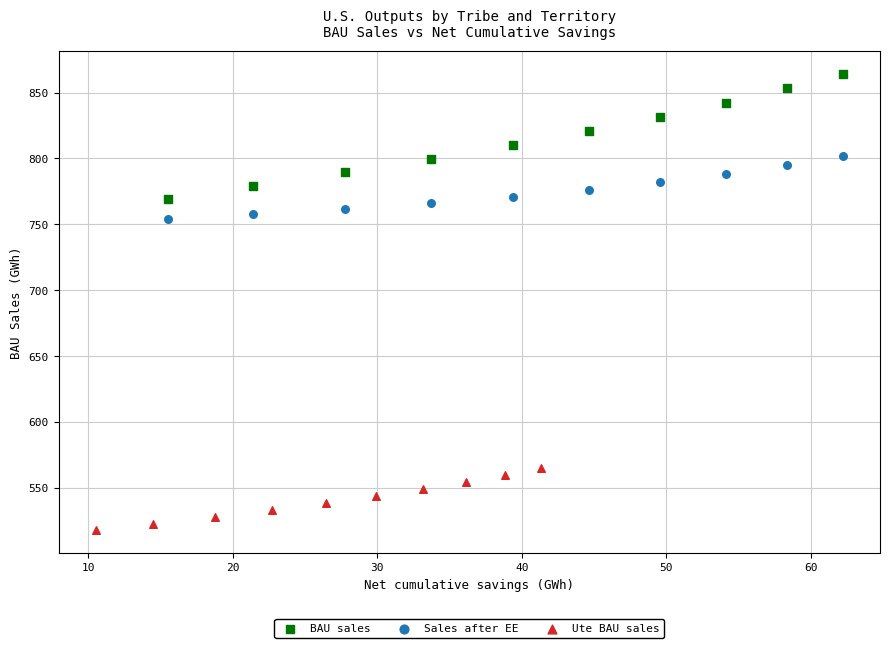

What are all the series names shown in the legend?

BAU sales, Sales after EE, Ute BAU sales